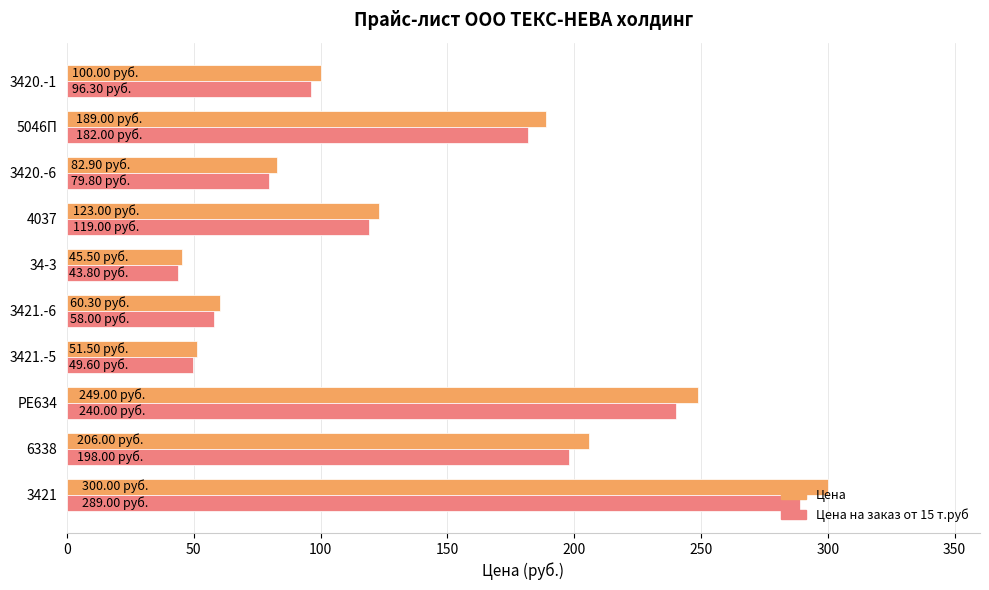

At how many categories does at least one series exceed 113?

5